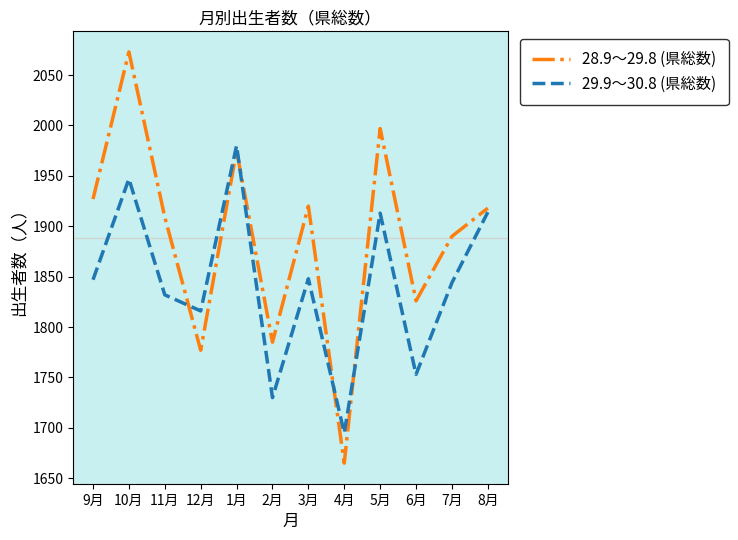

Is the value of 29.9～30.8 (県総数) at 1月 greater than the value of 28.9～29.8 (県総数) at 11月?

Yes